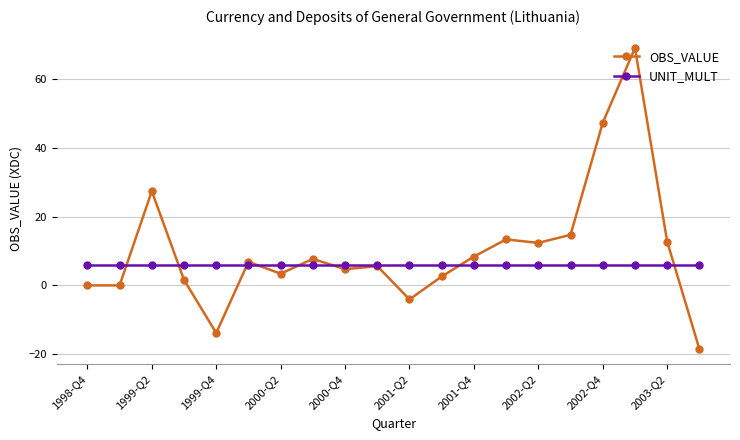

Does the chart display data point markers on the line(s)?

Yes